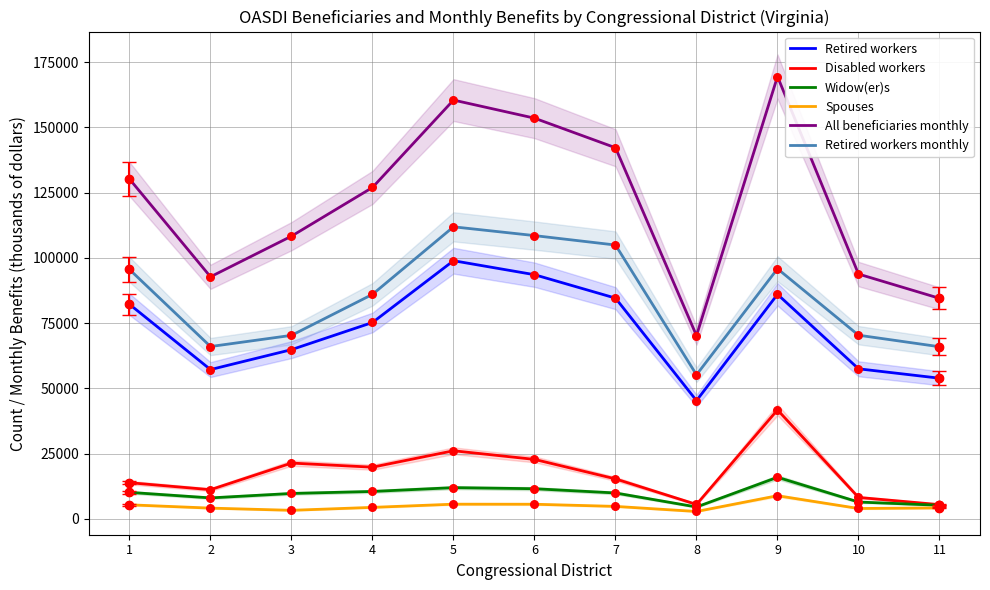

Which series has the largest total across all categories?

All beneficiaries monthly